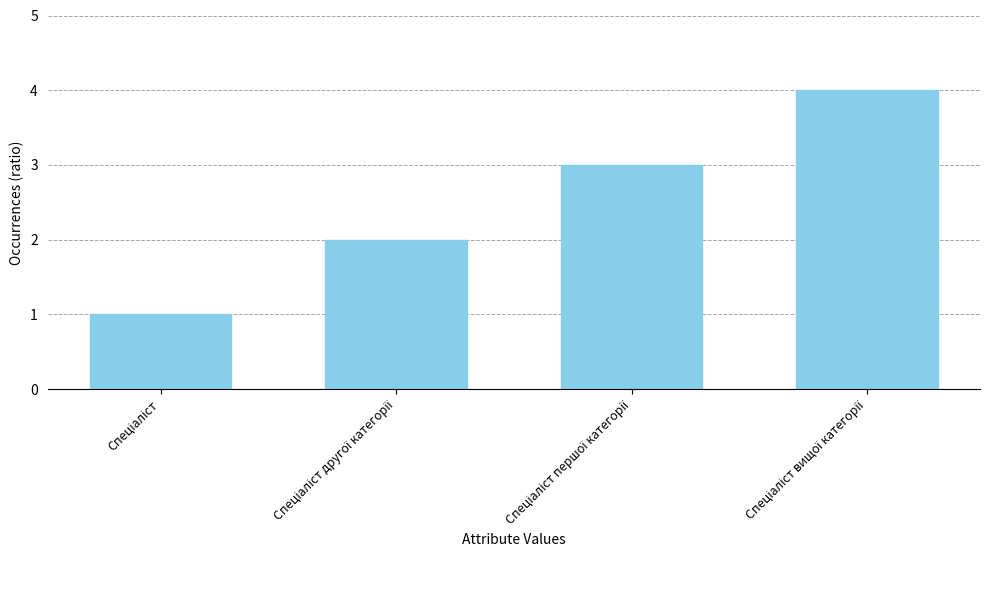

Reading left to right, extract all data points from this chart.

1	2	3	4